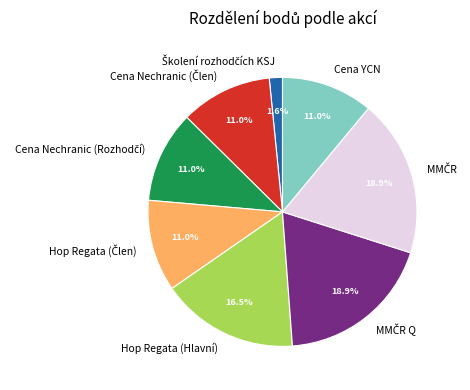

Is there any slice that represents more than half of the pie?

No